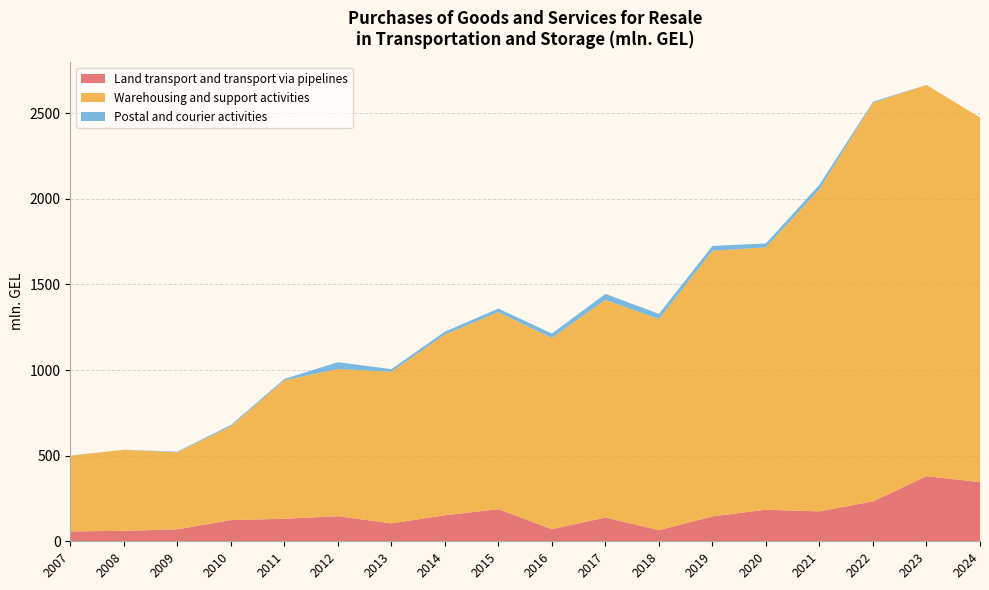

Reading left to right, extract all data points from this chart.

Land transport and transport via pipelines: 2007=57.7	2008=61.1	2009=69.8	2010=123.6	2011=131.6	2012=146.5	2013=104.6	2014=152.0	2015=187.4	2016=70.5	2017=139.1	2018=65.1	2019=145.1	2020=184.5	2021=174.5	2022=232.9	2023=380.0	2024=345.7
Warehousing and support activities: 2007=441.9	2008=473.3	2009=449.7	2010=547.3	2011=808.2	2012=859.7	2013=885.1	2014=1055.2	2015=1150.6	2016=1116.7	2017=1270.8	2018=1232.4	2019=1551.0	2020=1532.1	2021=1880.8	2022=2327.8	2023=2284.9	2024=2128.4
Postal and courier activities: 2007=0.4	2008=0.3	2009=3.8	2010=7.8	2011=8.1	2012=39.5	2013=15.5	2014=16.9	2015=20.8	2016=26.0	2017=34.7	2018=30.4	2019=28.3	2020=22.7	2021=26.9	2022=6.1	2023=0.0	2024=0.0